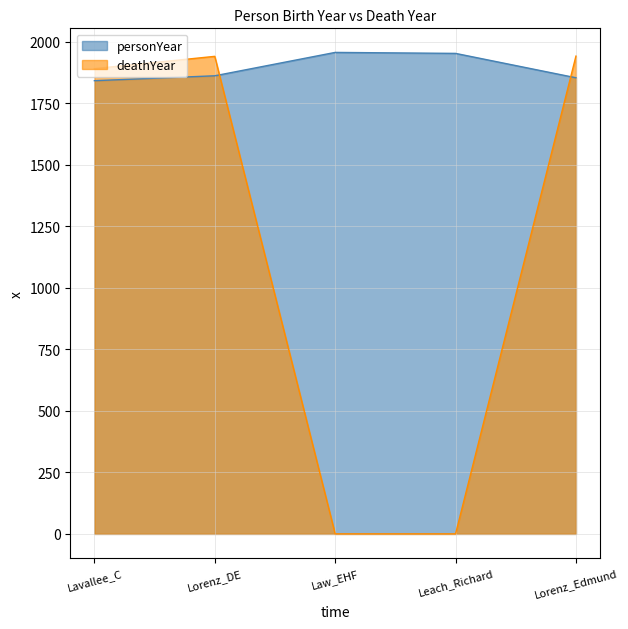

What is the label of the 1st point from the right?

Lorenz_Edmund